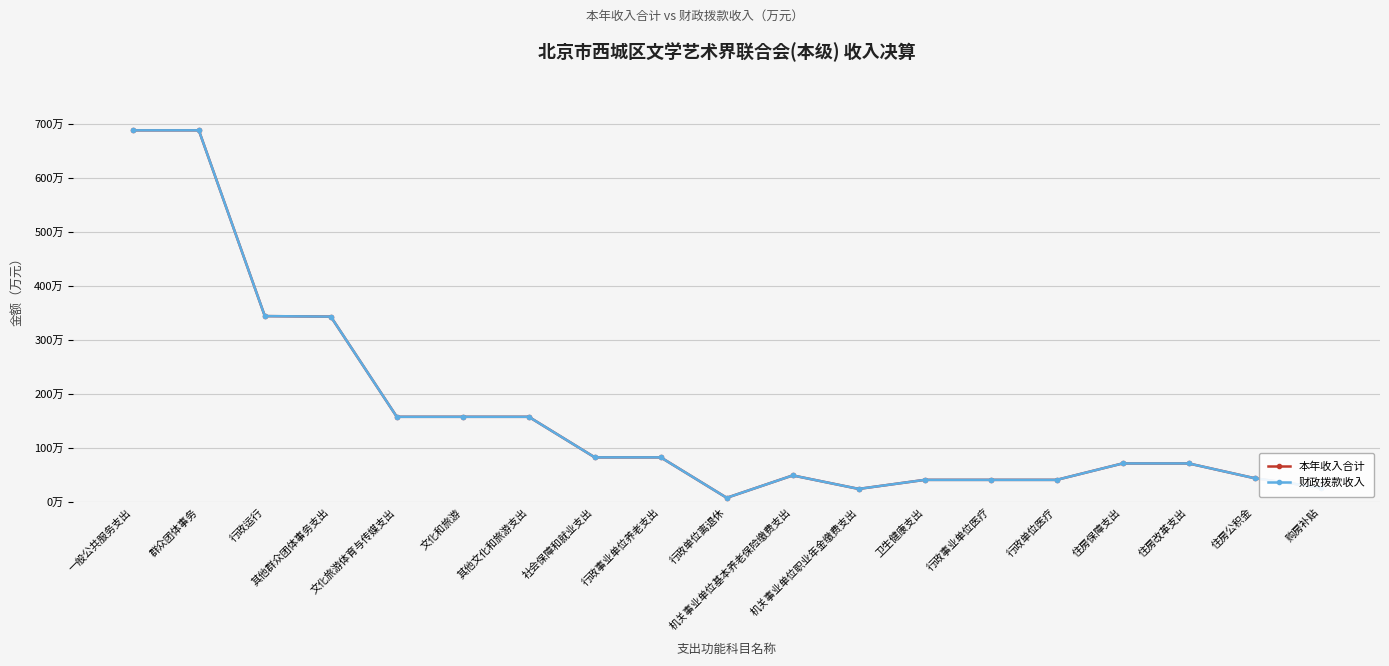

Is this an area chart (filled region under the line)?

No